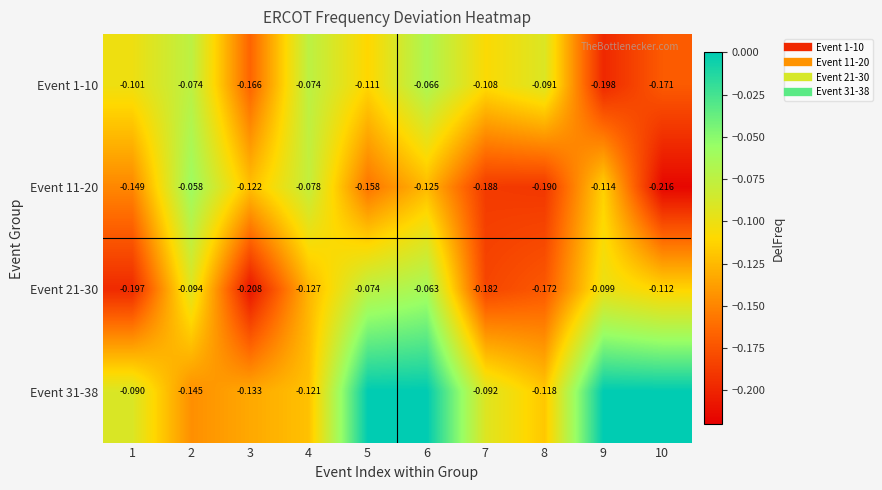

What is the total value across all series at 7?

-0.6